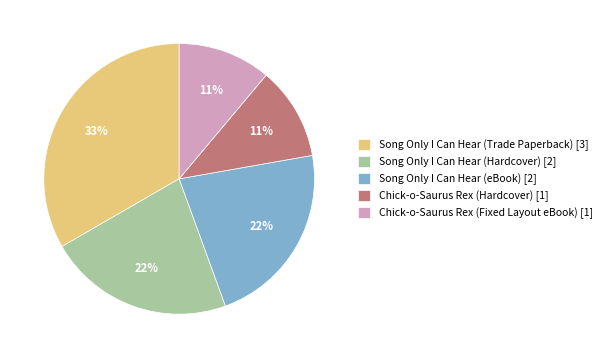

How many segments does this pie chart have?

5